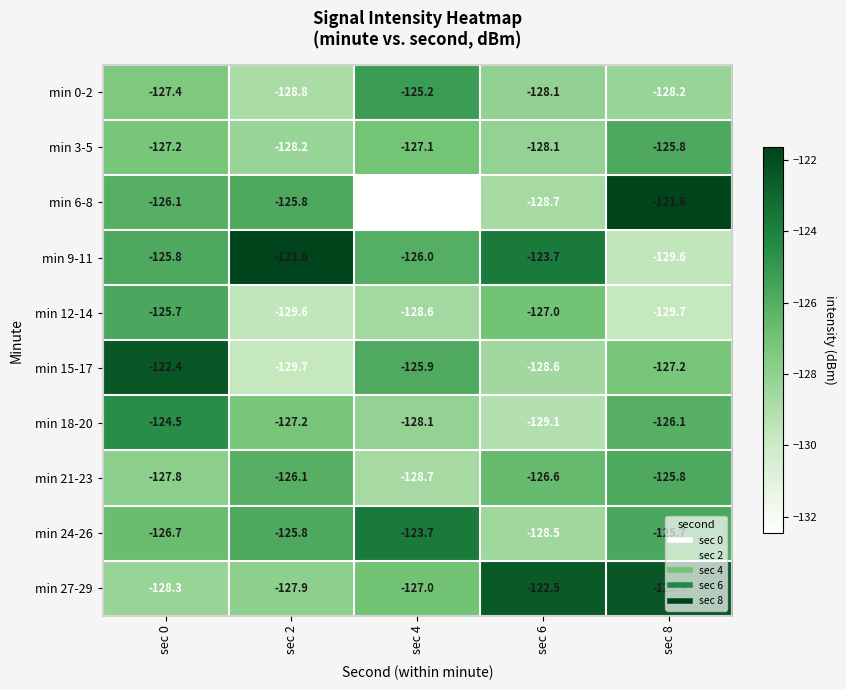

Where is min 18-20 nearest to the value -126?

sec 8